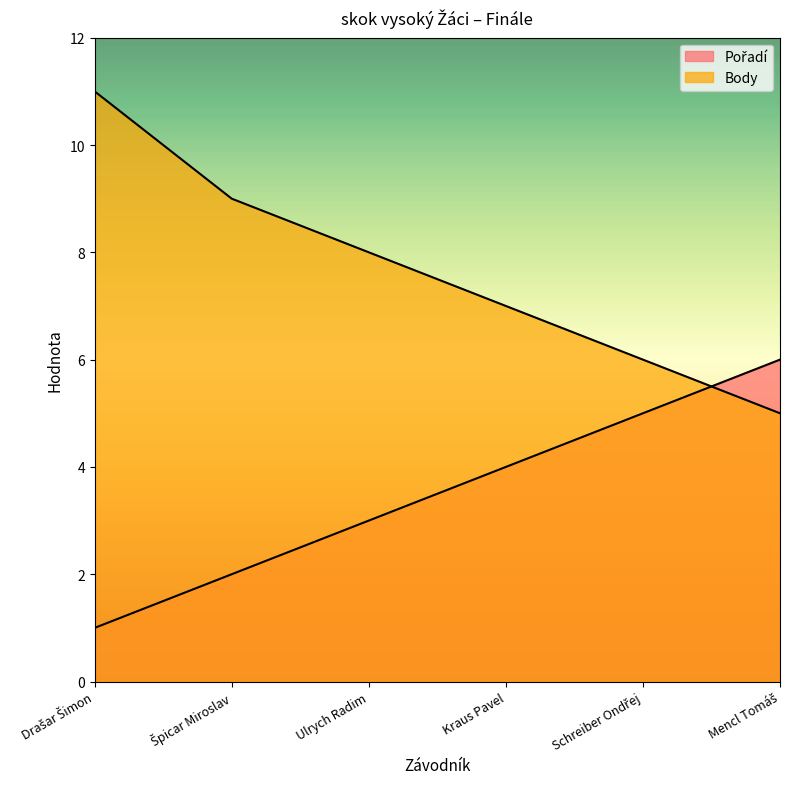

Does the chart display data point markers on the line(s)?

No